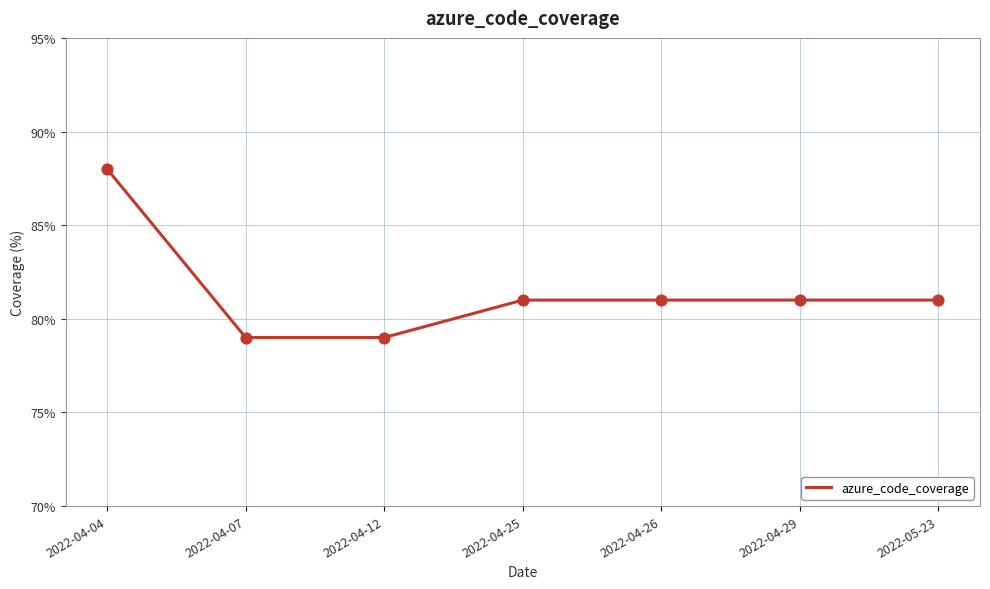

Approximately how many times larger is the value at 2022-05-23 compared to 2022-04-29?

1.0